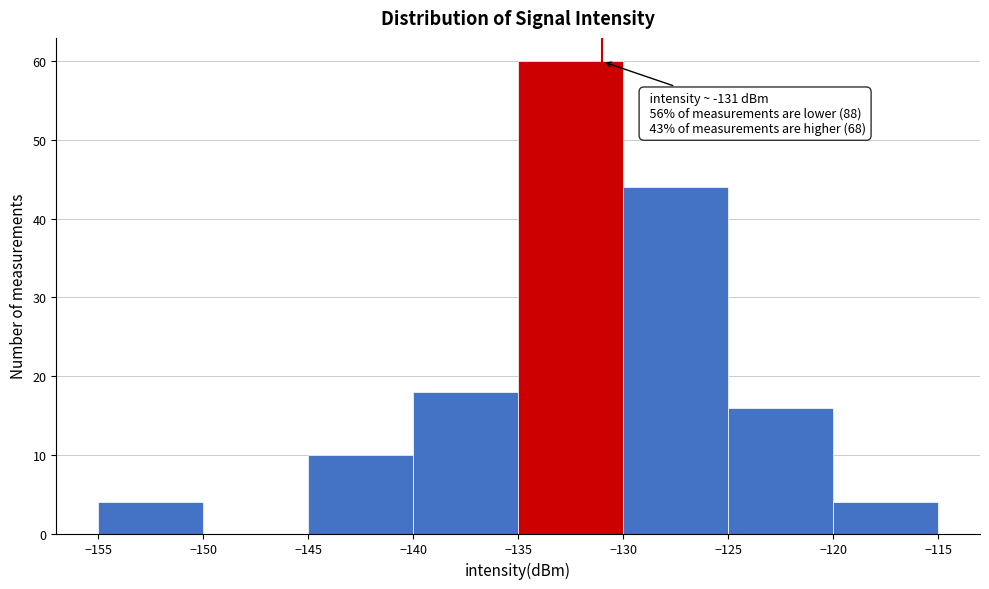

Over which range of the x-axis is the bar tallest?

-135 to -130